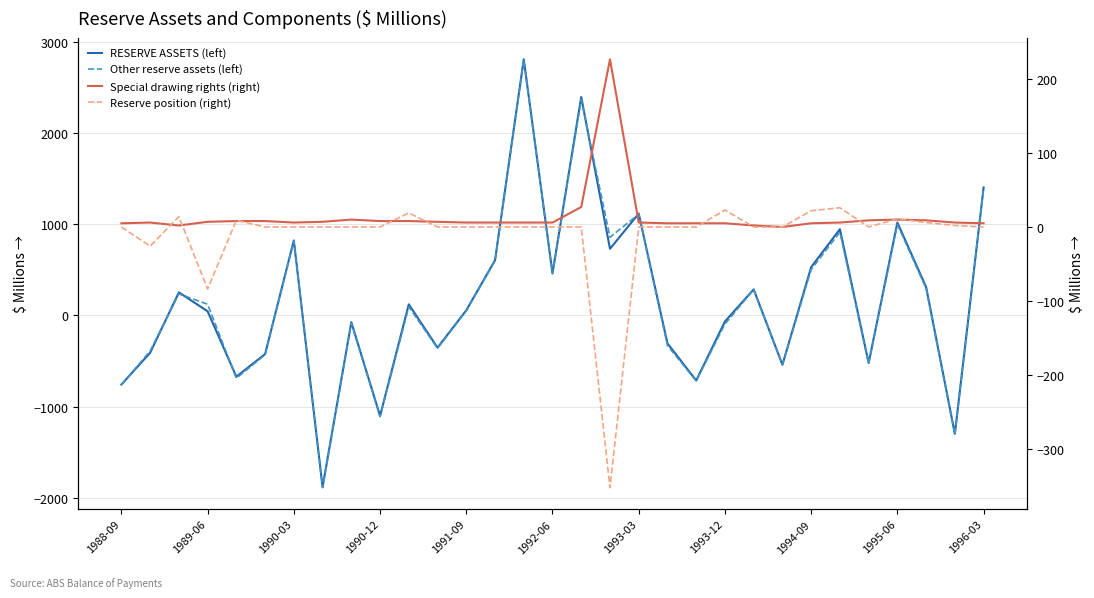

In Other reserve assets (left), how many points are lower than both neighbors (excluding endpoints)?

10